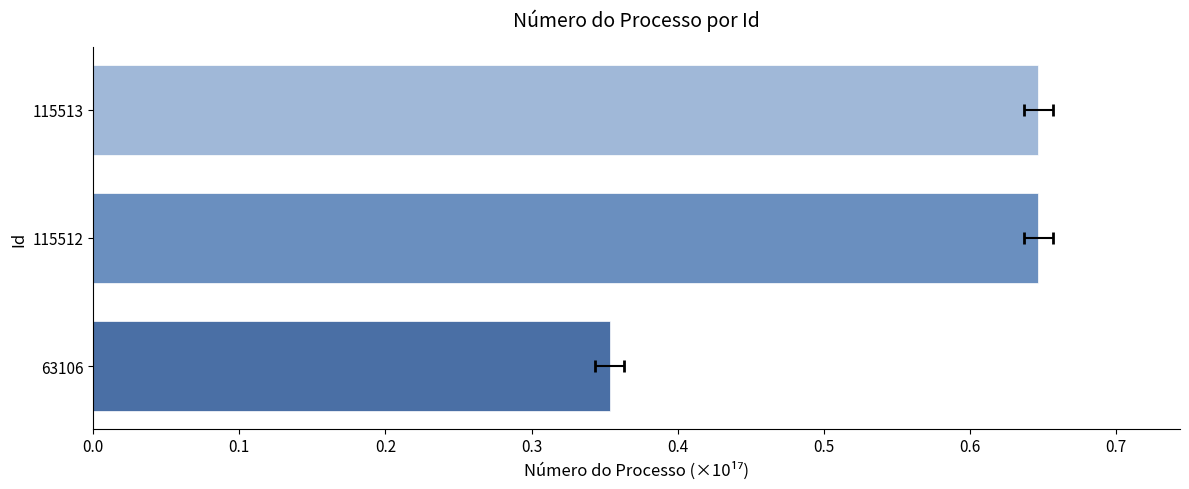

What is the sum of all values?

1.6